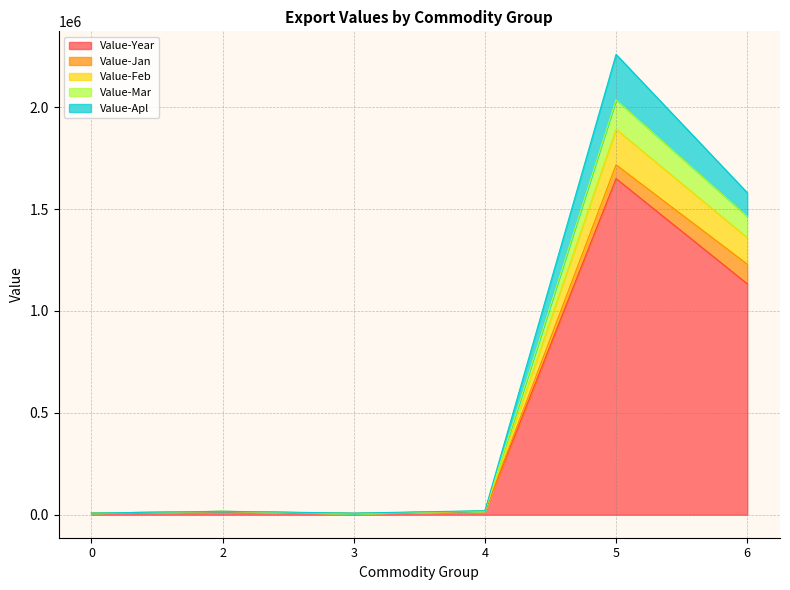

At which category is the sum across all series the highest?

5